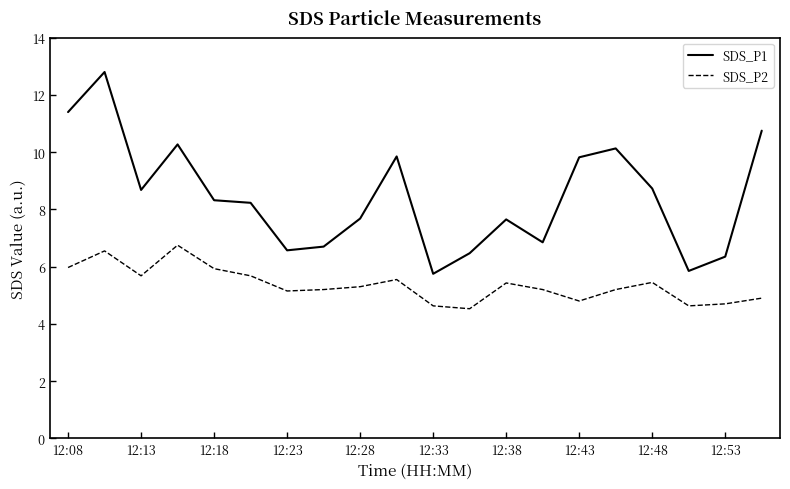

Rank the series by their maximum value, from lowest to highest.

SDS_P2, SDS_P1